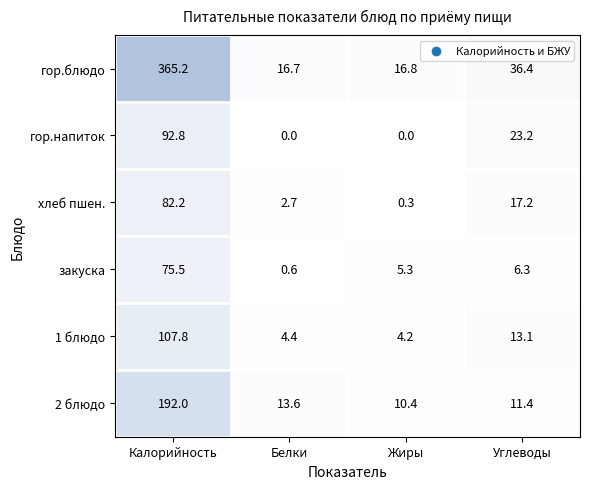

What is the average value of the гор.блюдо series?

108.8